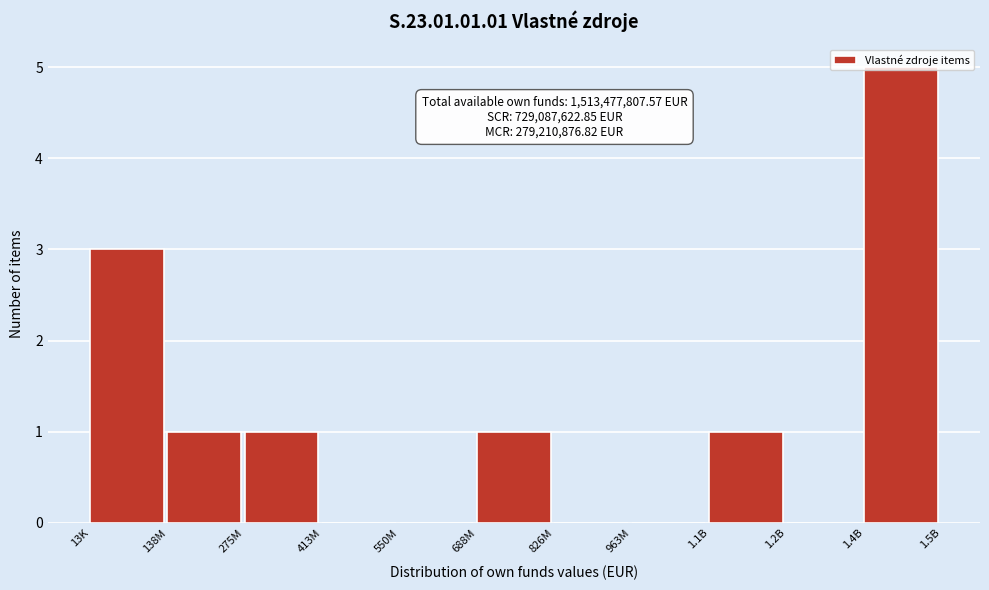

Which category has the highest value across all series?

1.4B